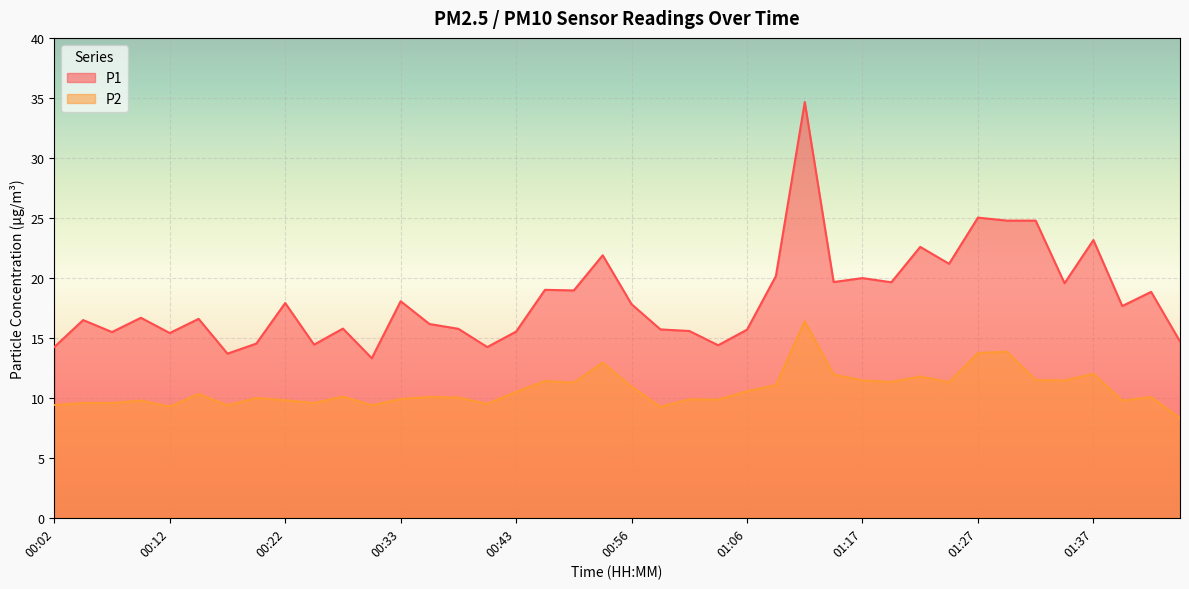

The value of P2 at 00:10 is 9.8. True or false?

True